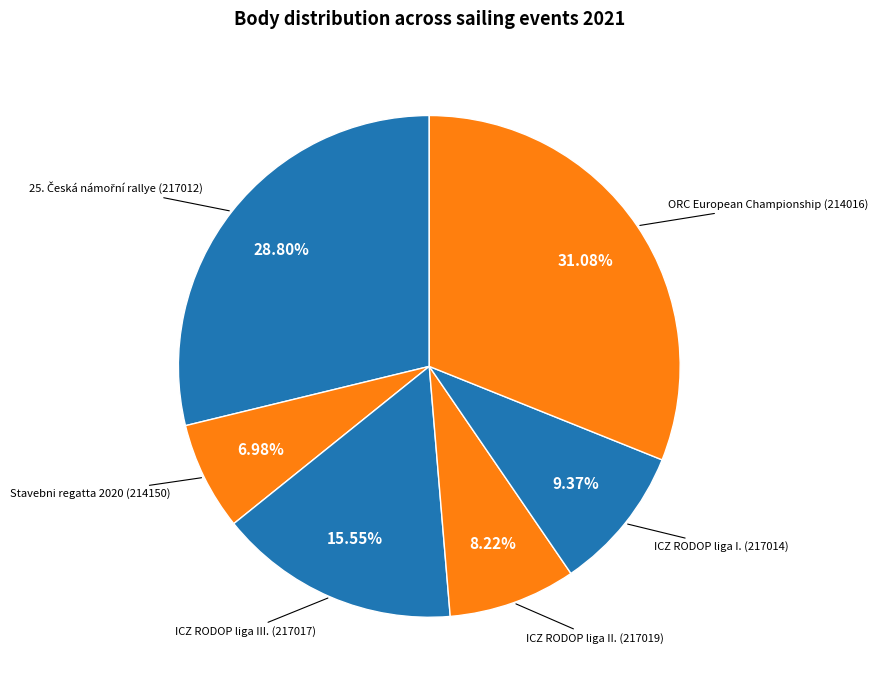

Combined, do ICZ RODOP liga I. (217014) and ORC European Championship (214016) account for over 50%?

No